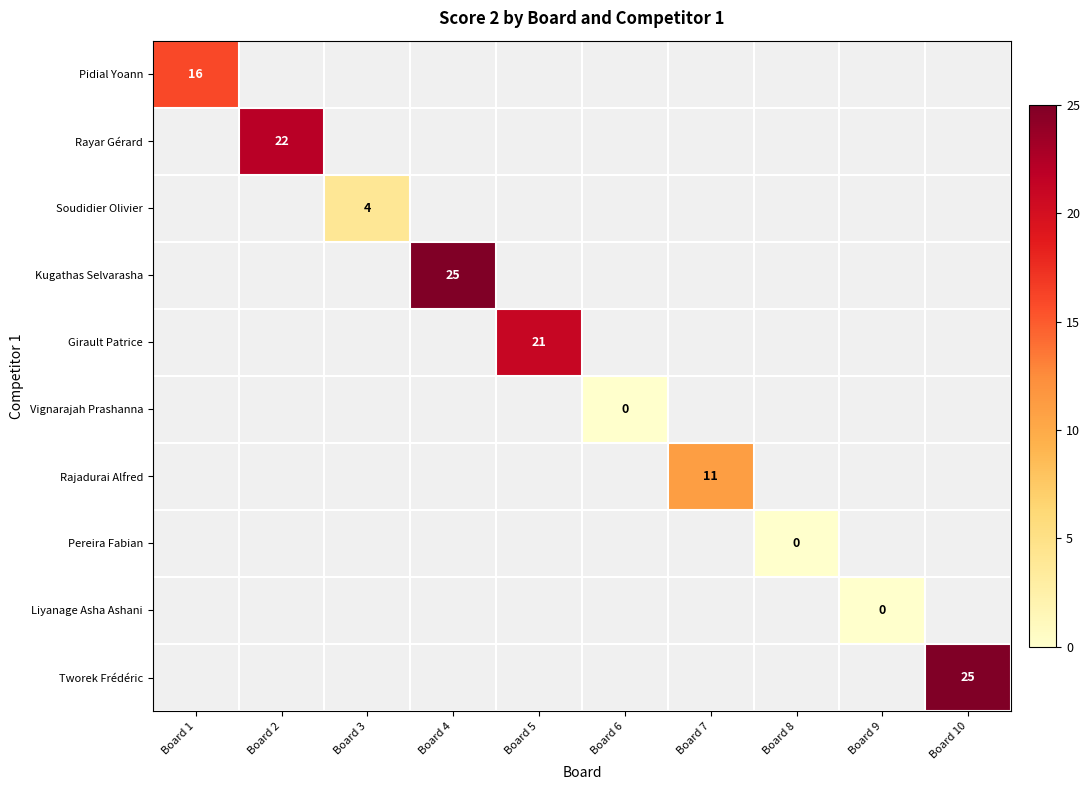

Between Board 9 and Board 7, which is larger?

Board 7